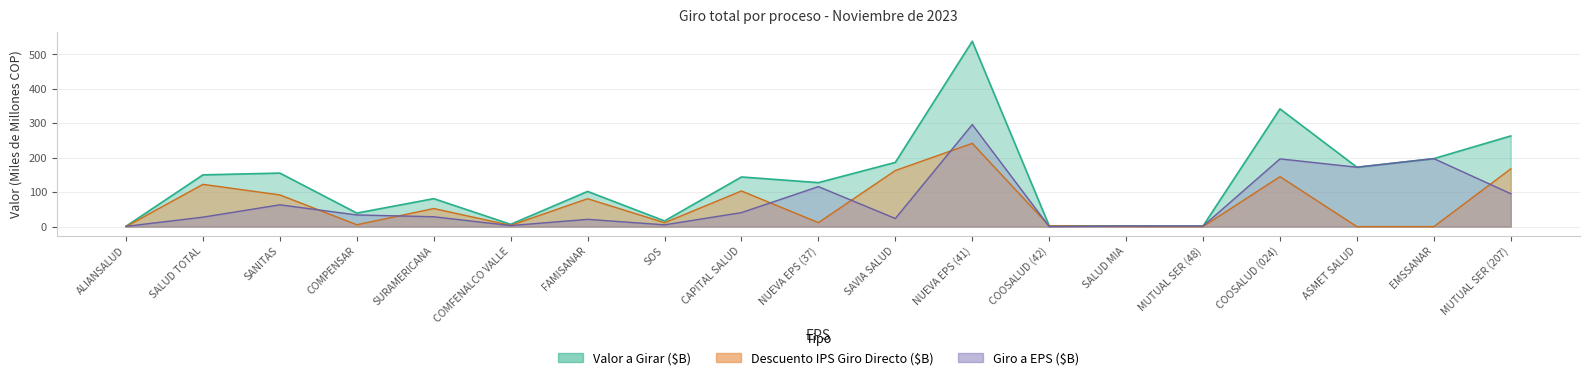

True or false: Descuento IPS and Valor a Girar intersect in this chart.

False